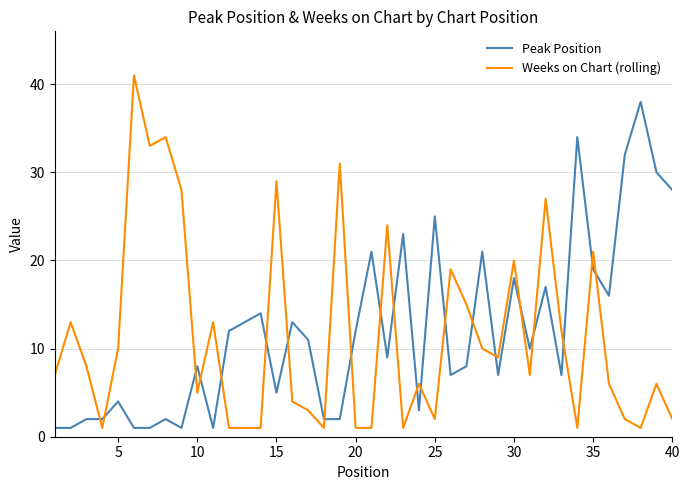

Which series has the widest spread of values?

Weeks on Chart (rolling)